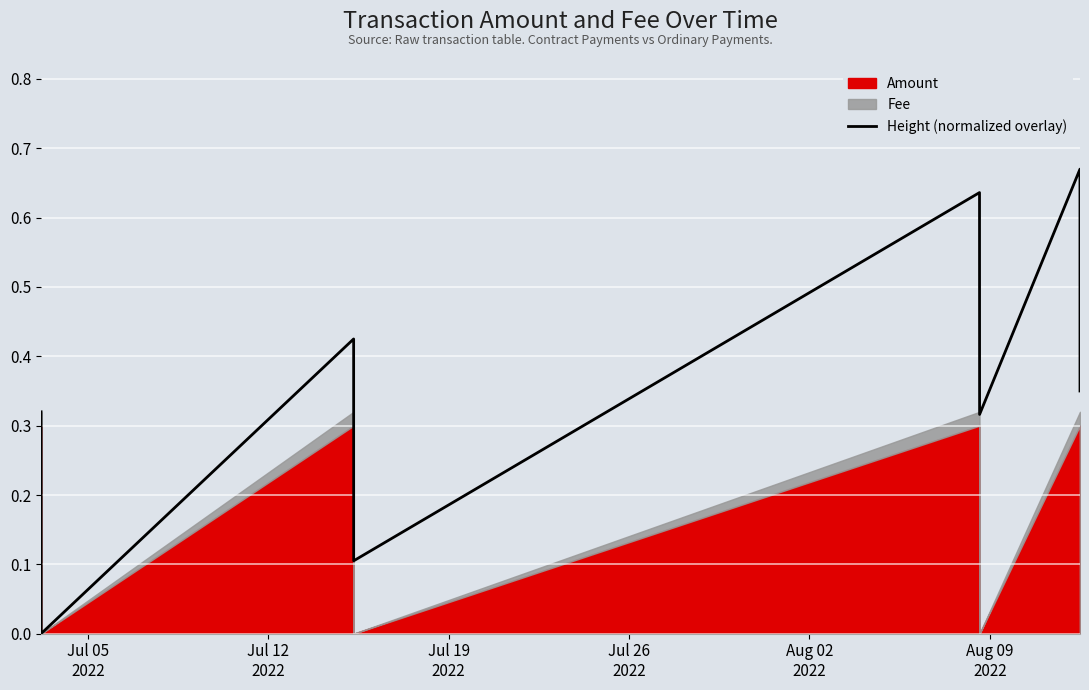

What is the sum of the values at Jul 05
2022 and Jul 12
2022?

0.3